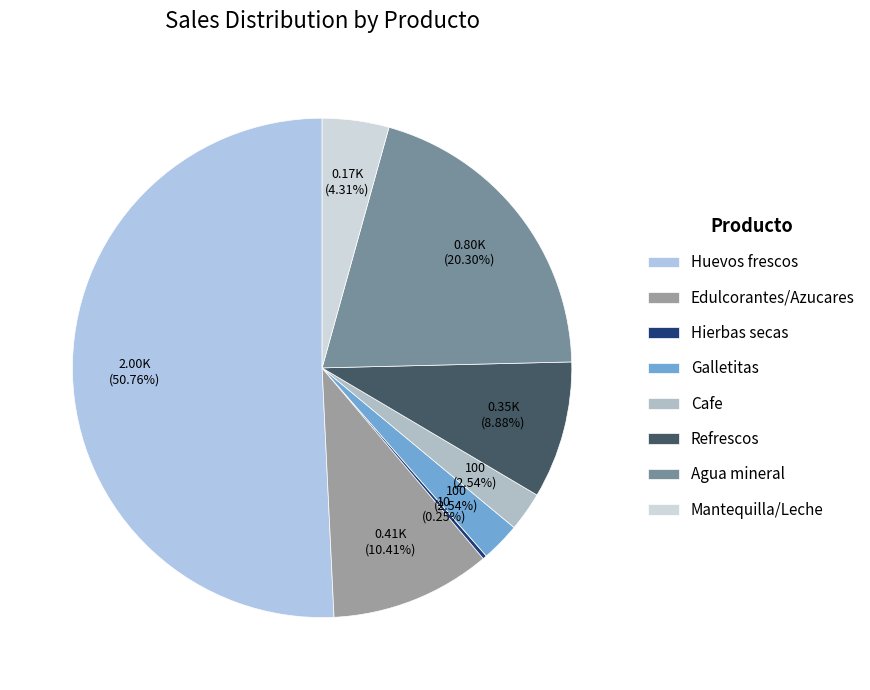

Which has a higher value, Galletitas or Refrescos?

Refrescos